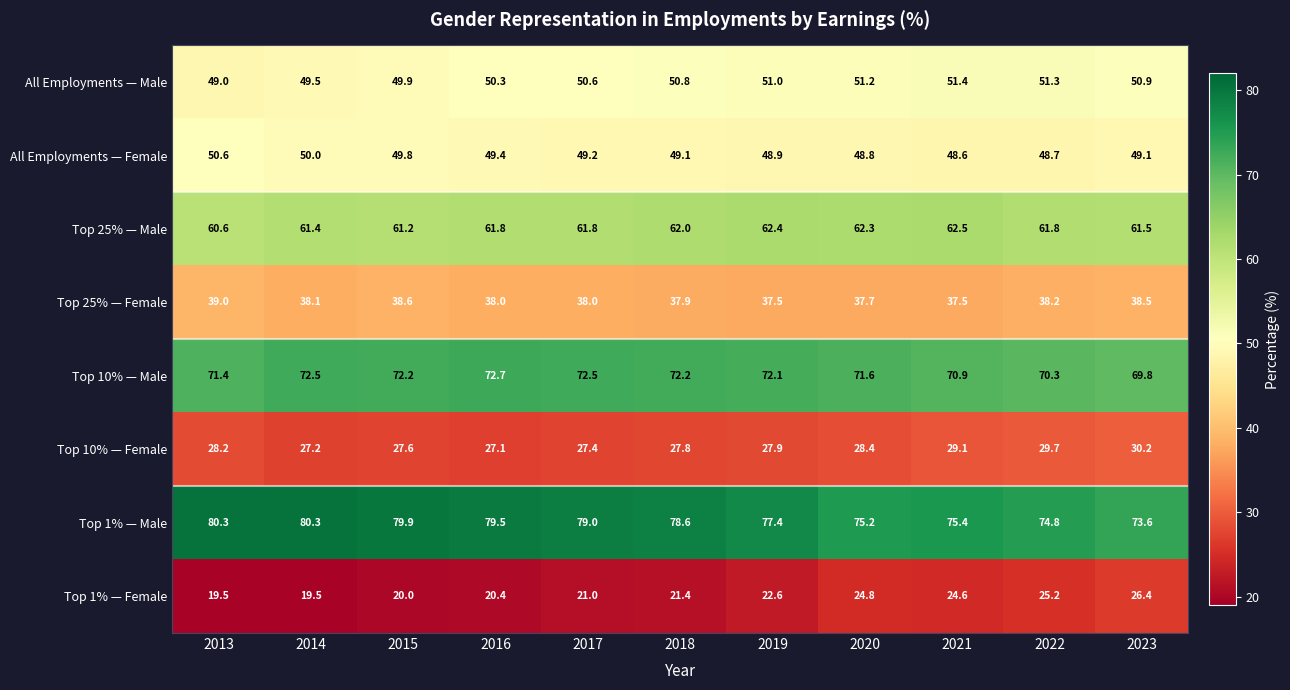

What is the maximum value for Top 10% — Female?

30.2